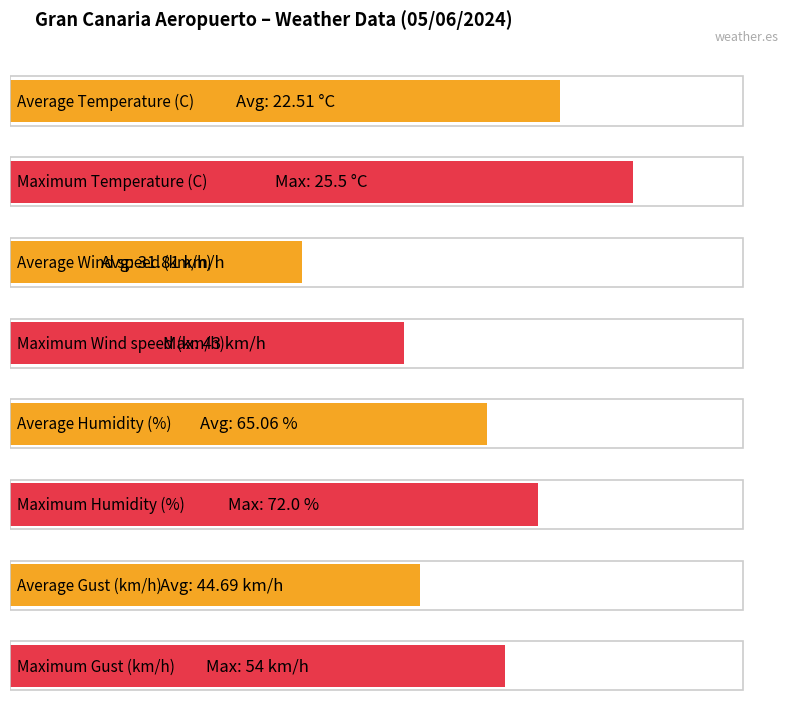

Rank the series at 00:00 from lowest to highest value.

Temperature (C), Wind speed (km/h), Gust (km/h), Humidity (%)